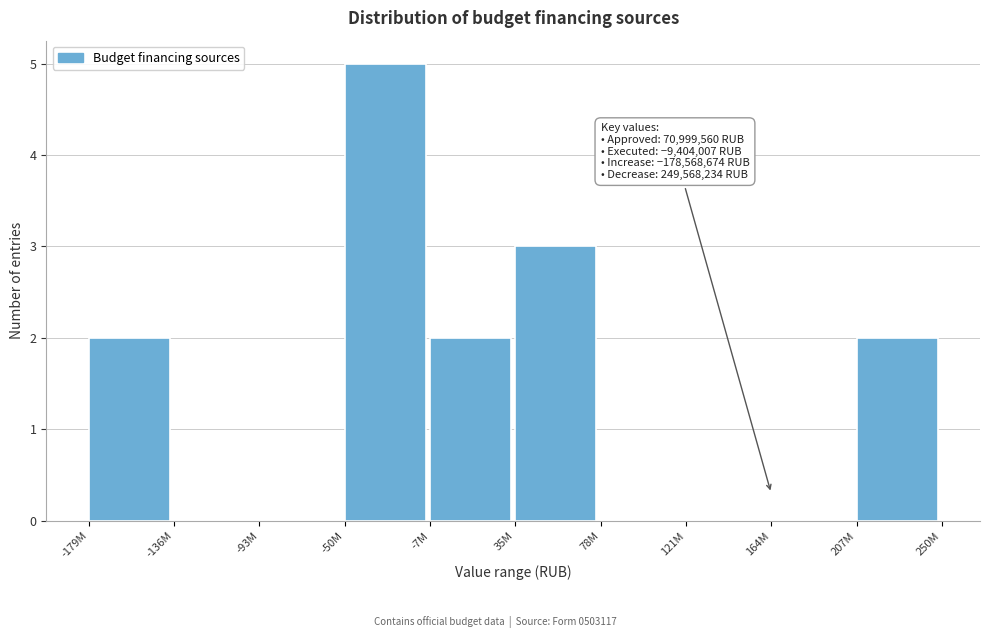

Reading left to right, what are all the values shown in this chart?

-179M=2	-136M=0	-93M=0	-50M=5	-7M=2	35M=3	78M=0	121M=0	164M=0	207M=2